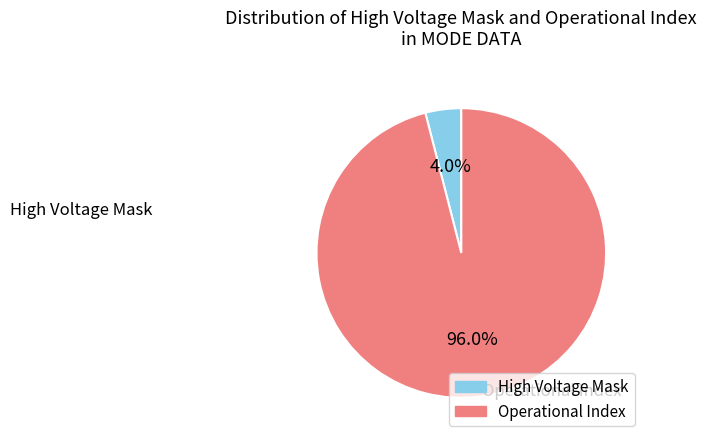

Is there any slice that represents more than half of the pie?

Yes